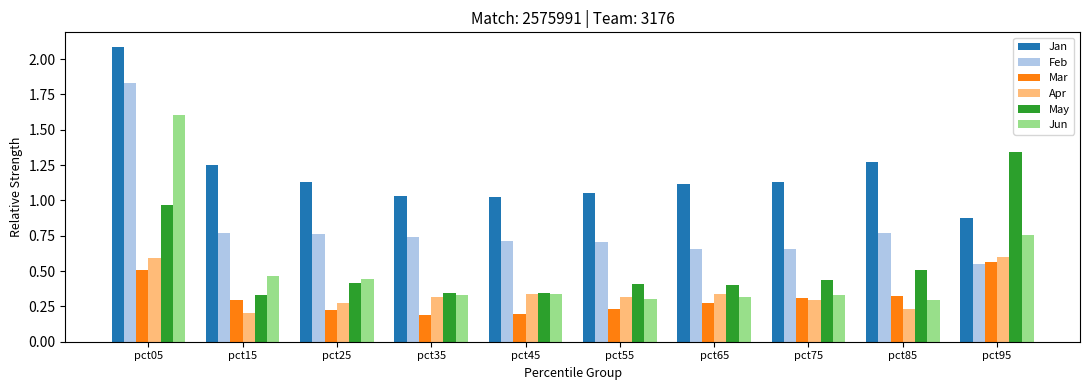

At which category is the sum across all series the highest?

pct05